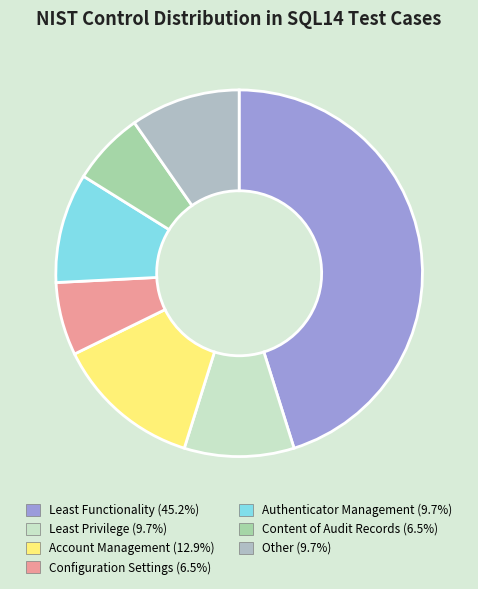

Rank the categories by value from highest to lowest.

Least Functionality, Account Management, Least Privilege, Authenticator Management, Other, Configuration Settings, Content of Audit Records